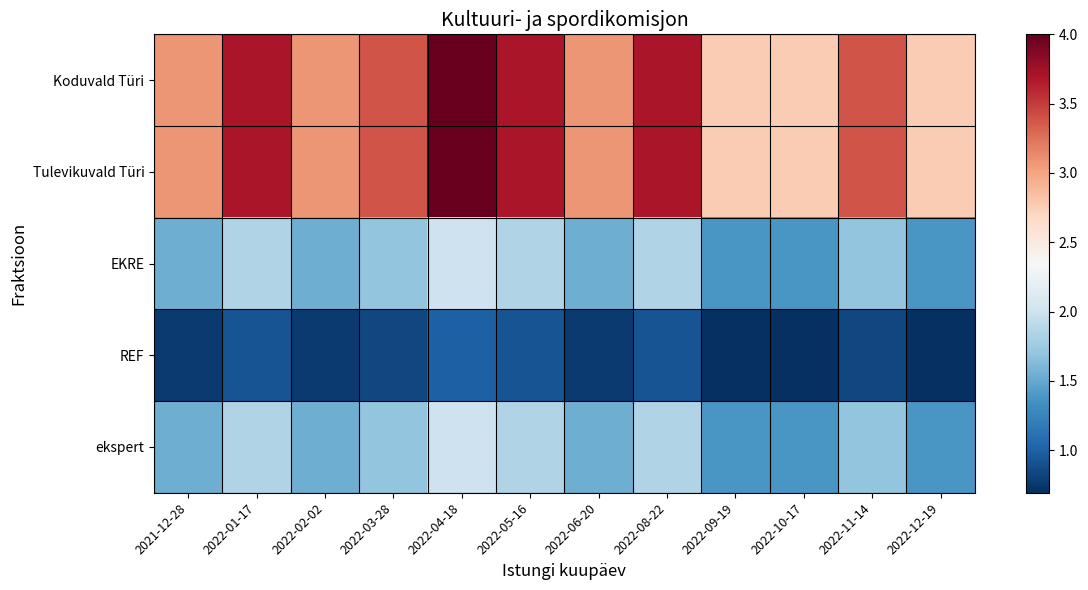

At which category is the sum across all series the highest?

2022-04-18